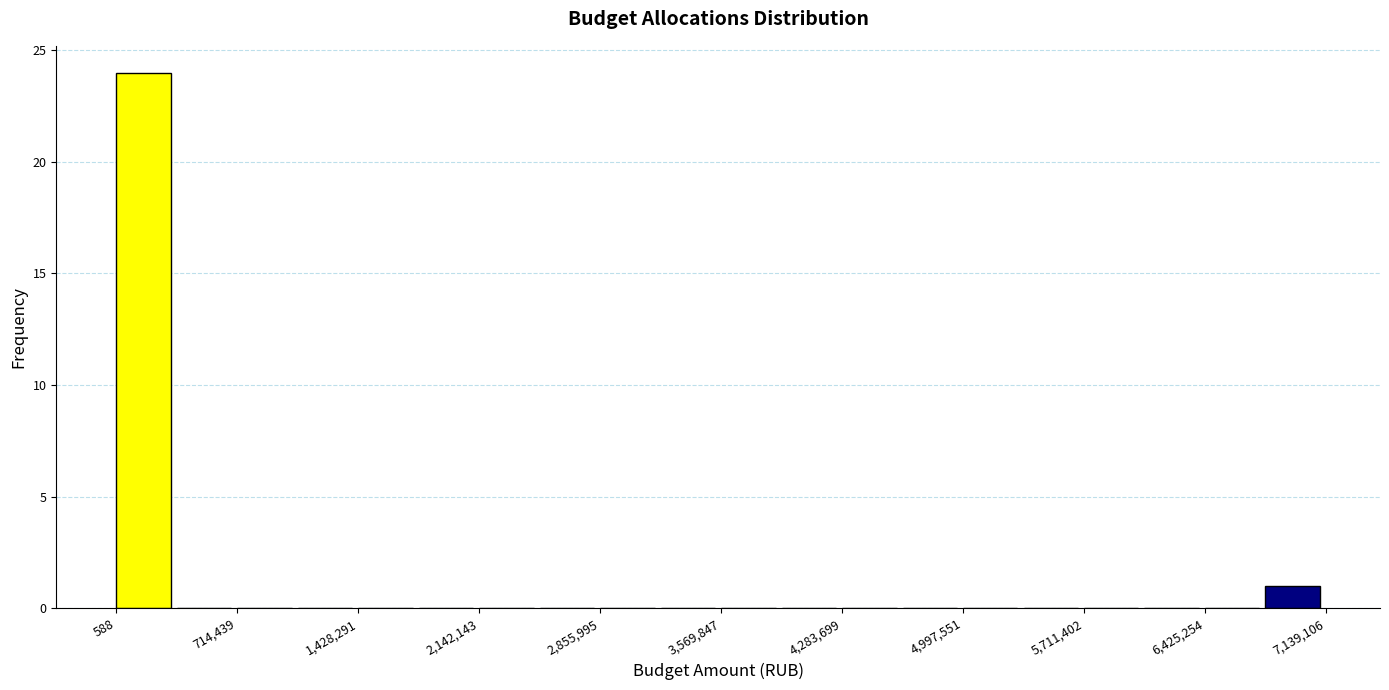

Around what value on the x-axis is the tallest bar? Give the approximate position of its centre, as read against the axis.

200000